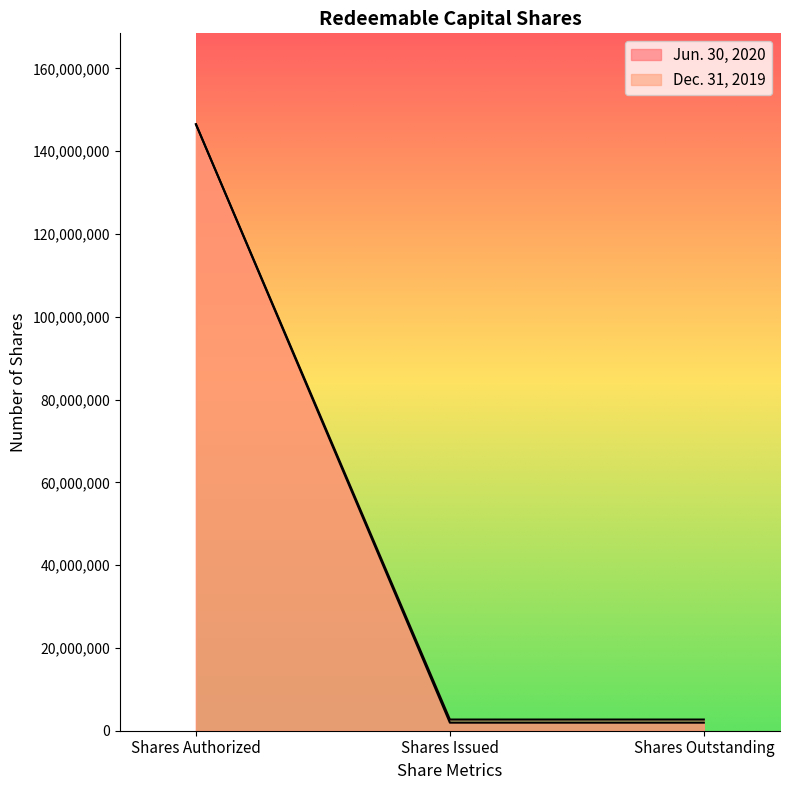

Rank the series by their maximum value, from lowest to highest.

Jun. 30, 2020, Dec. 31, 2019